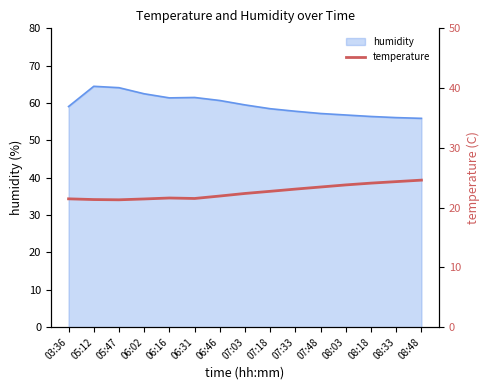

True or false: humidity has a value of 56.8 at 08:03.

True